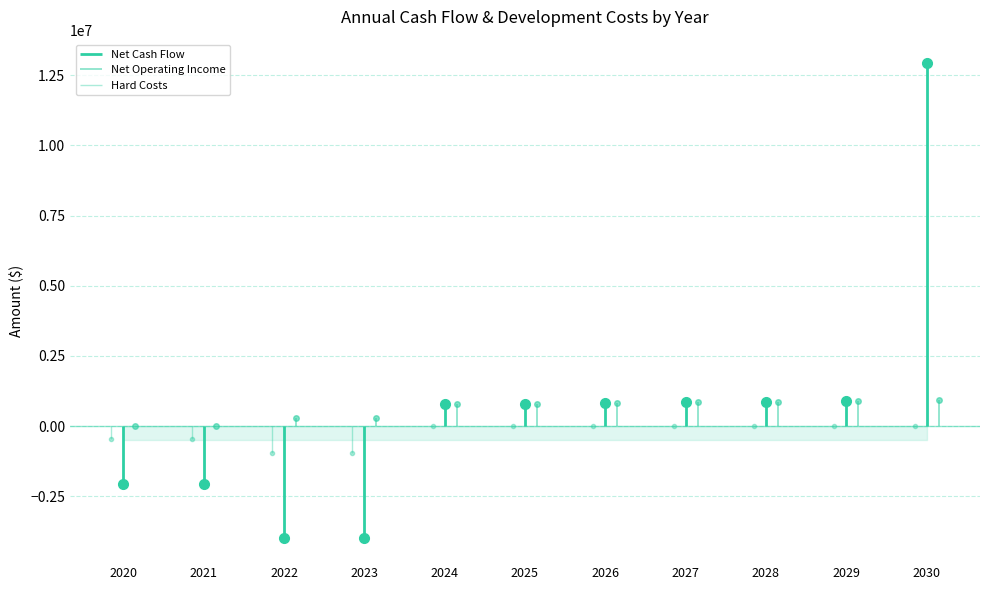

True or false: Total Development Costs has more than 0 interior local peaks.

False